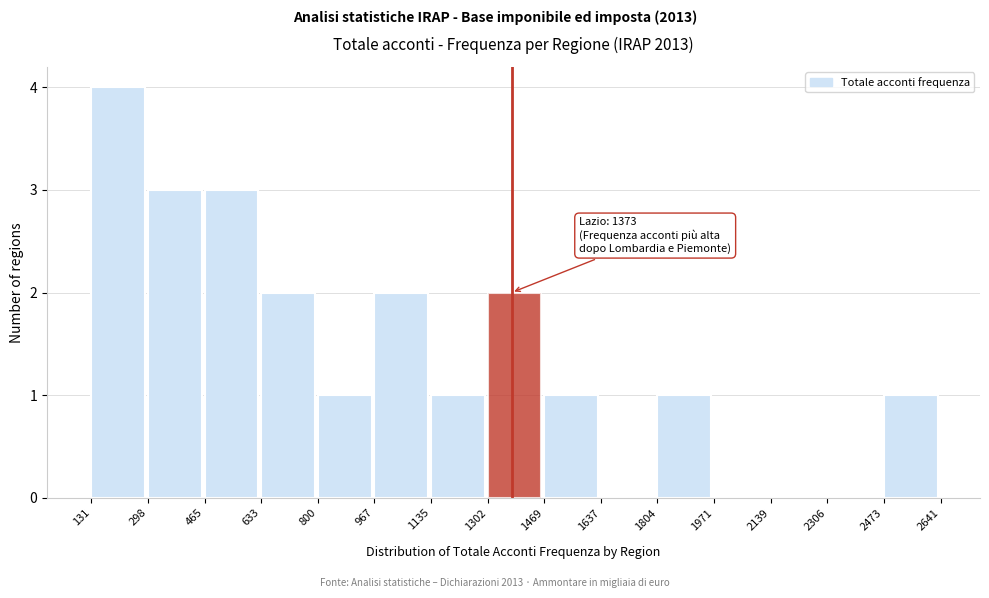

Which range on the x-axis has the tallest bar?

131 to 298